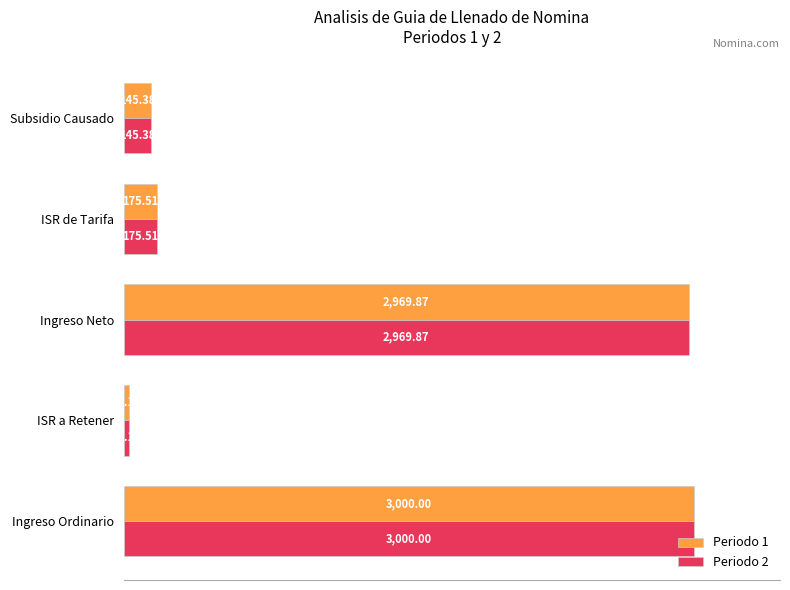

Which series has the largest total across all categories?

Periodo 1